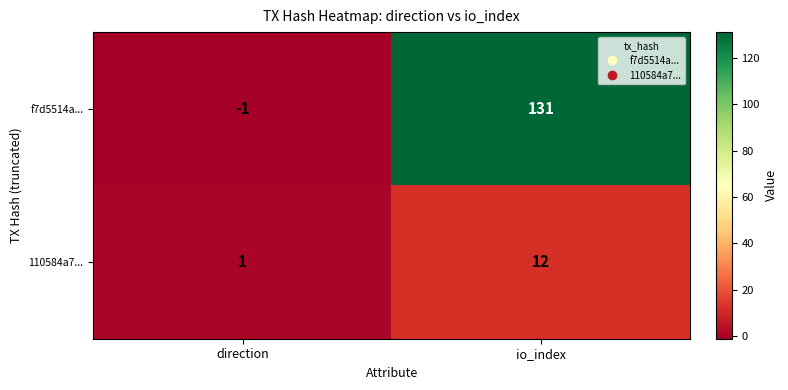

The value of 110584a7... at direction is 1. True or false?

True